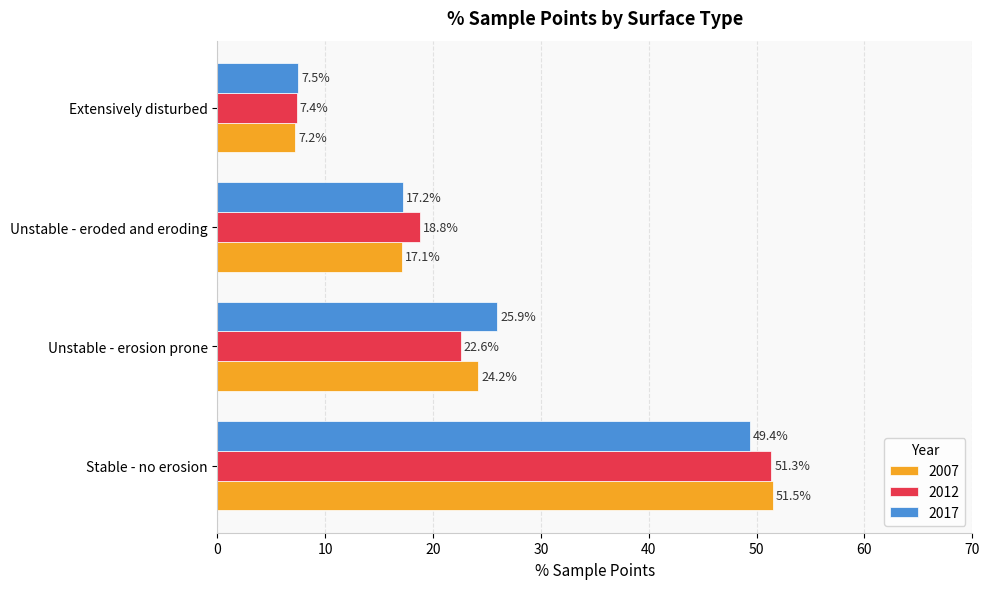

What is the average value of the 2012 series?

25.0